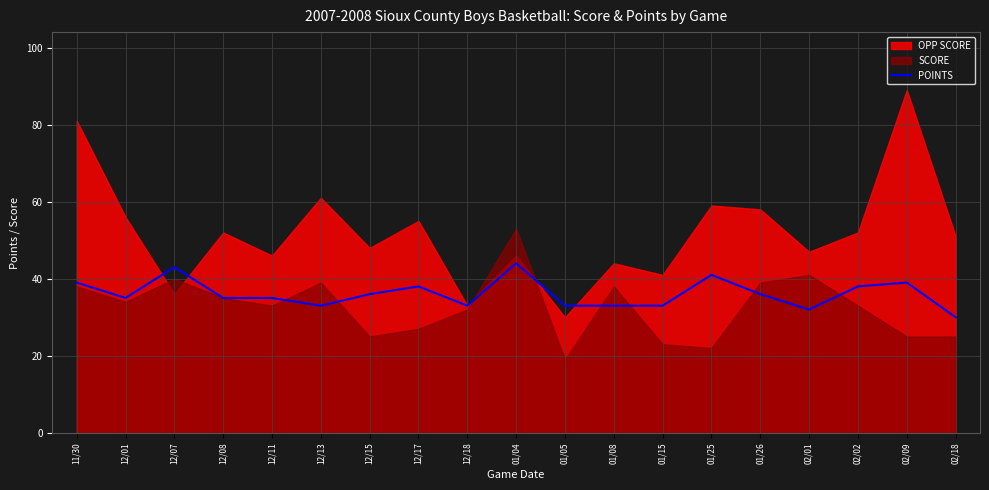

Reading left to right, extract all data points from this chart.

11/30=39	12/01=35	12/07=43	12/08=35	12/11=35	12/13=33	12/15=36	12/17=38	12/18=33	01/04=44	01/05=33	01/08=33	01/15=33	01/25=41	01/26=36	02/01=32	02/02=38	02/09=39	02/18=30